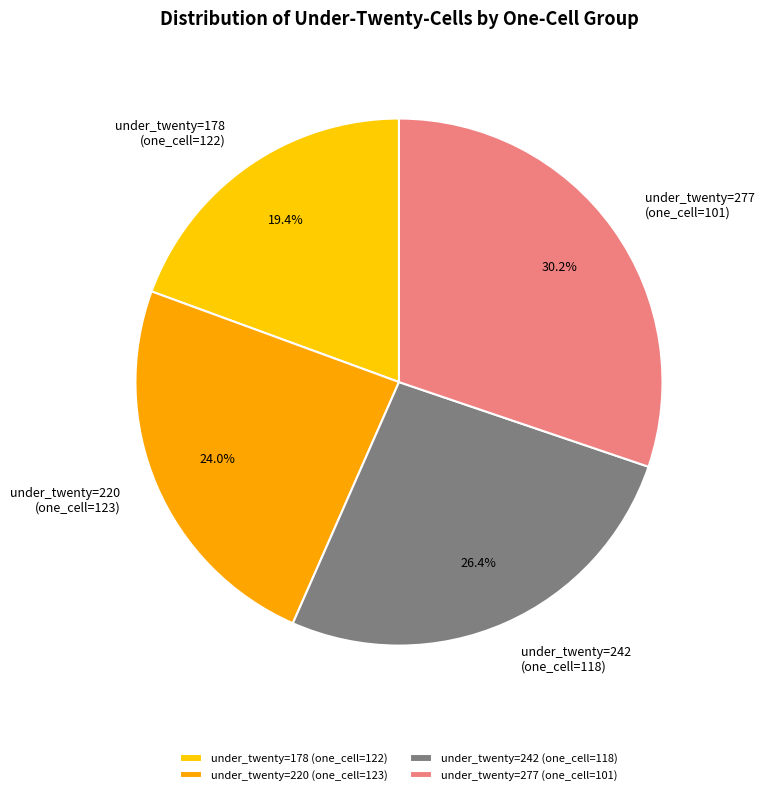

Which has a higher value, under_twenty=277 (one_cell=101) or under_twenty=242 (one_cell=118)?

under_twenty=277 (one_cell=101)